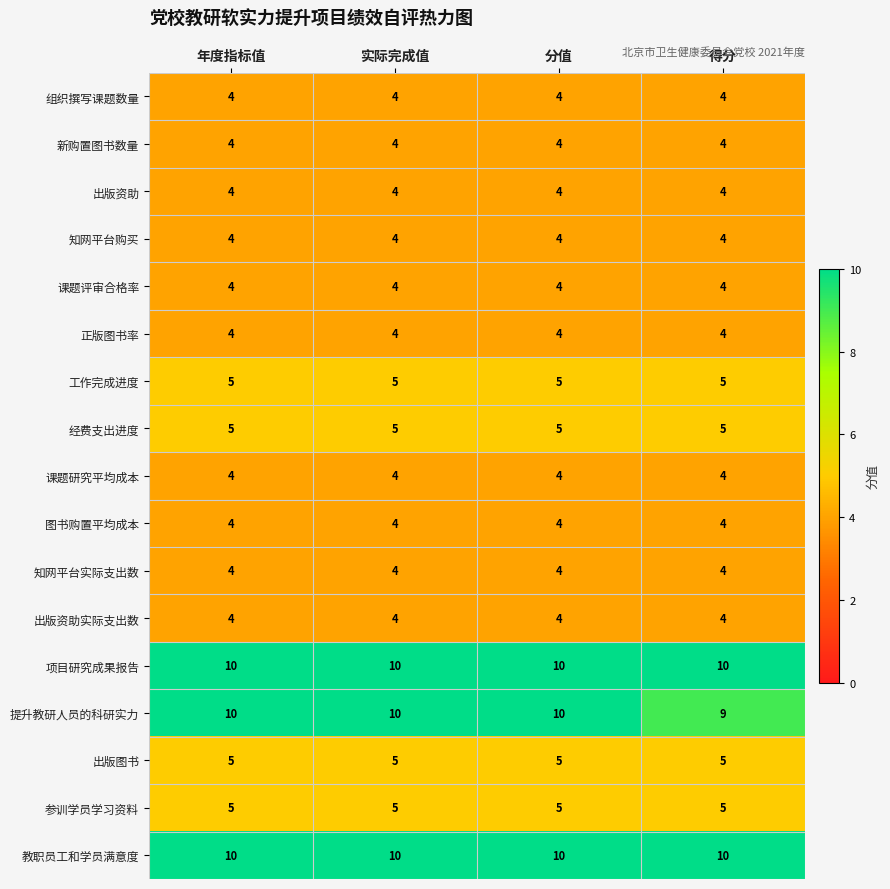

What is the difference between the highest and lowest values at 得分?

6